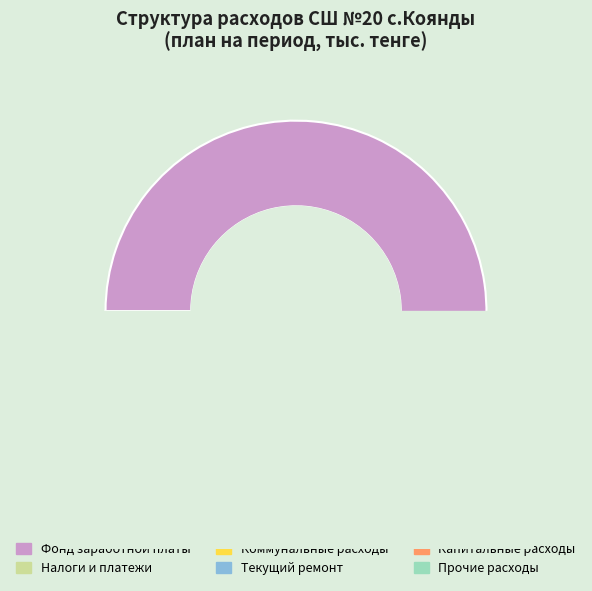

What is the largest slice in the pie chart?

Фонд заработной платы